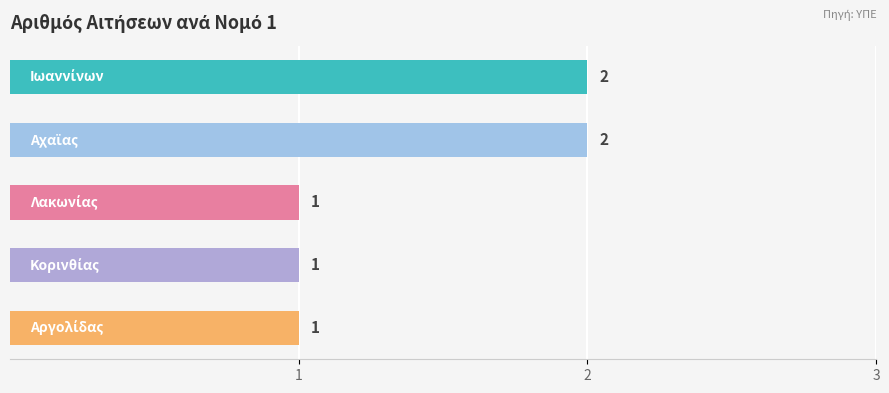

What is the greatest value displayed?

2